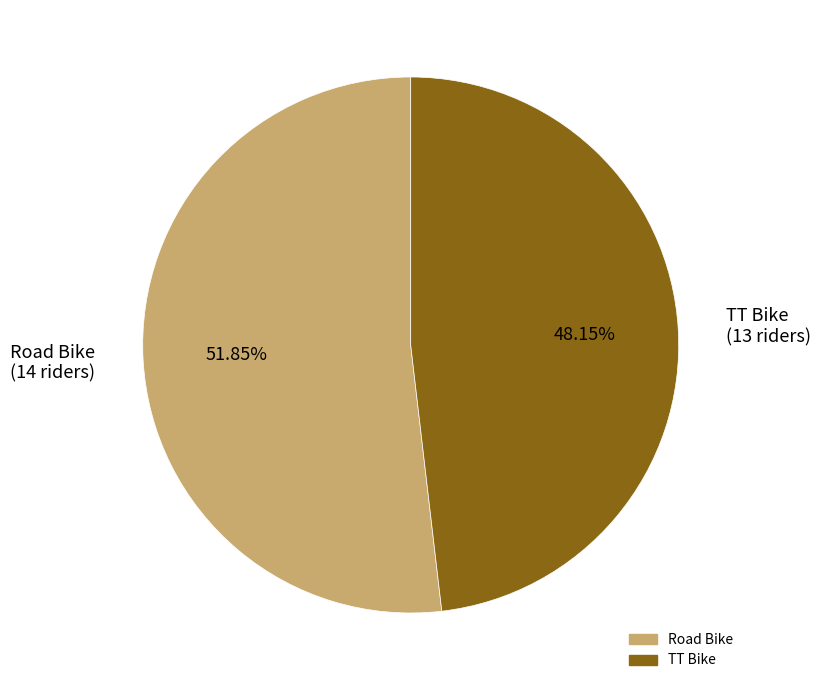

To the nearest percent, what is the combined percentage of TT Bike and Road Bike?

100%